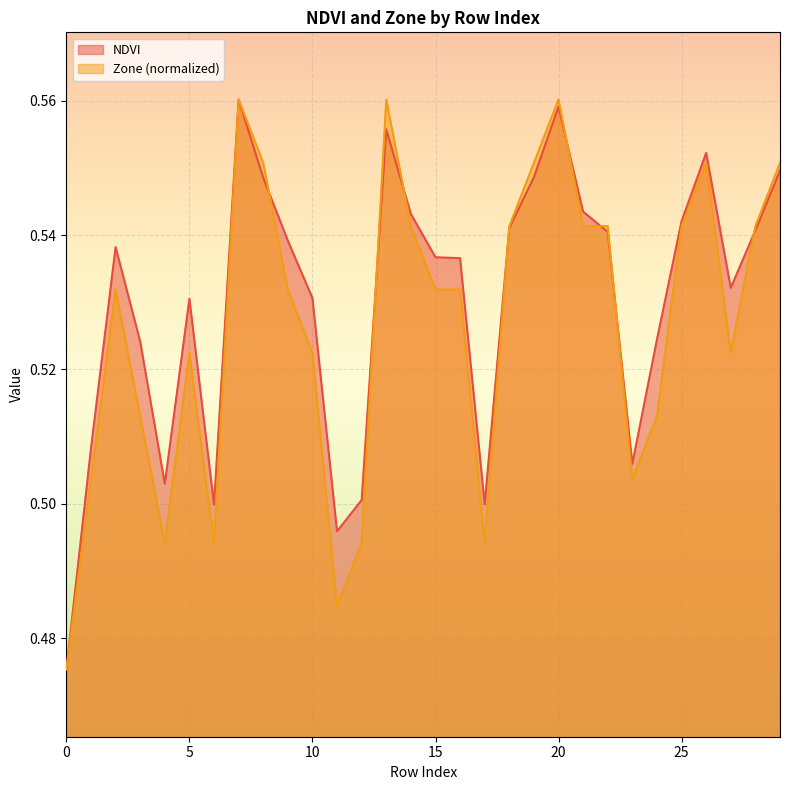

What is the difference between the maximum and second lowest values in the Zone series?

0.1